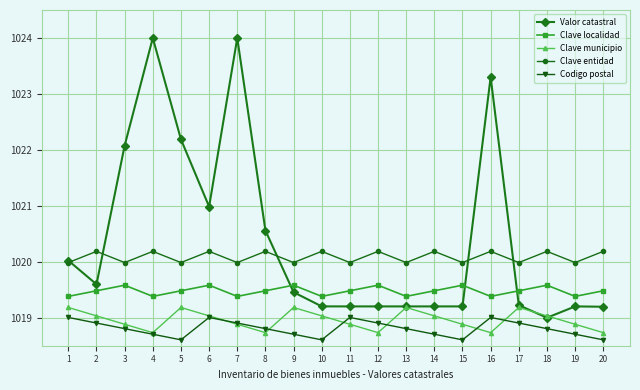

How many interior local valleys does the Clave localidad series have?

6